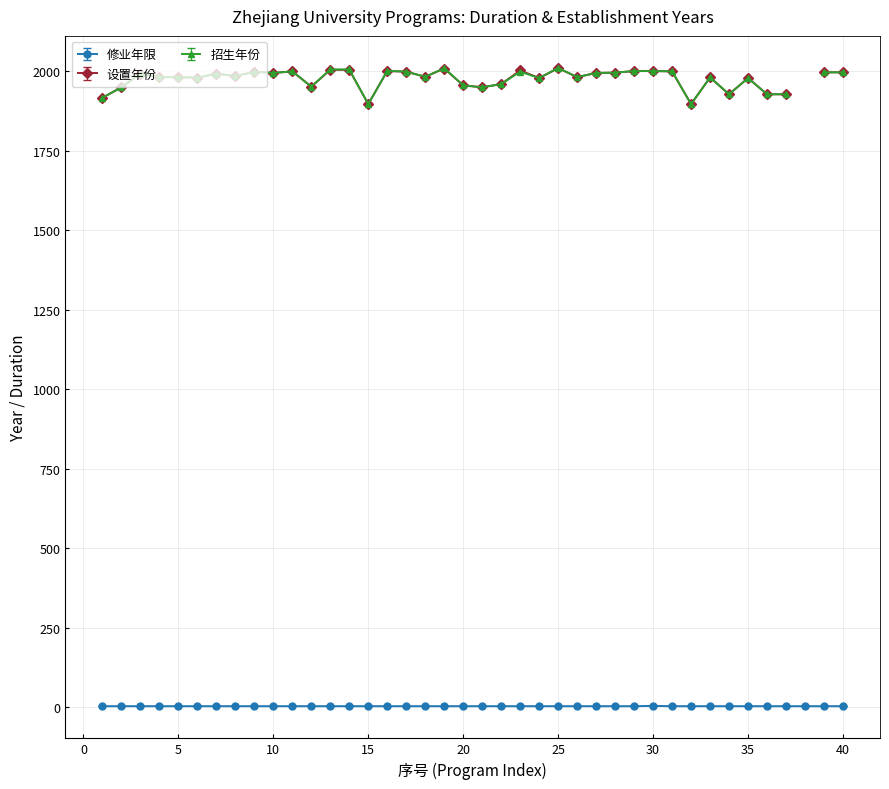

Which series ends up on top after the final intersection of 修业年限 and 设置年份?

设置年份